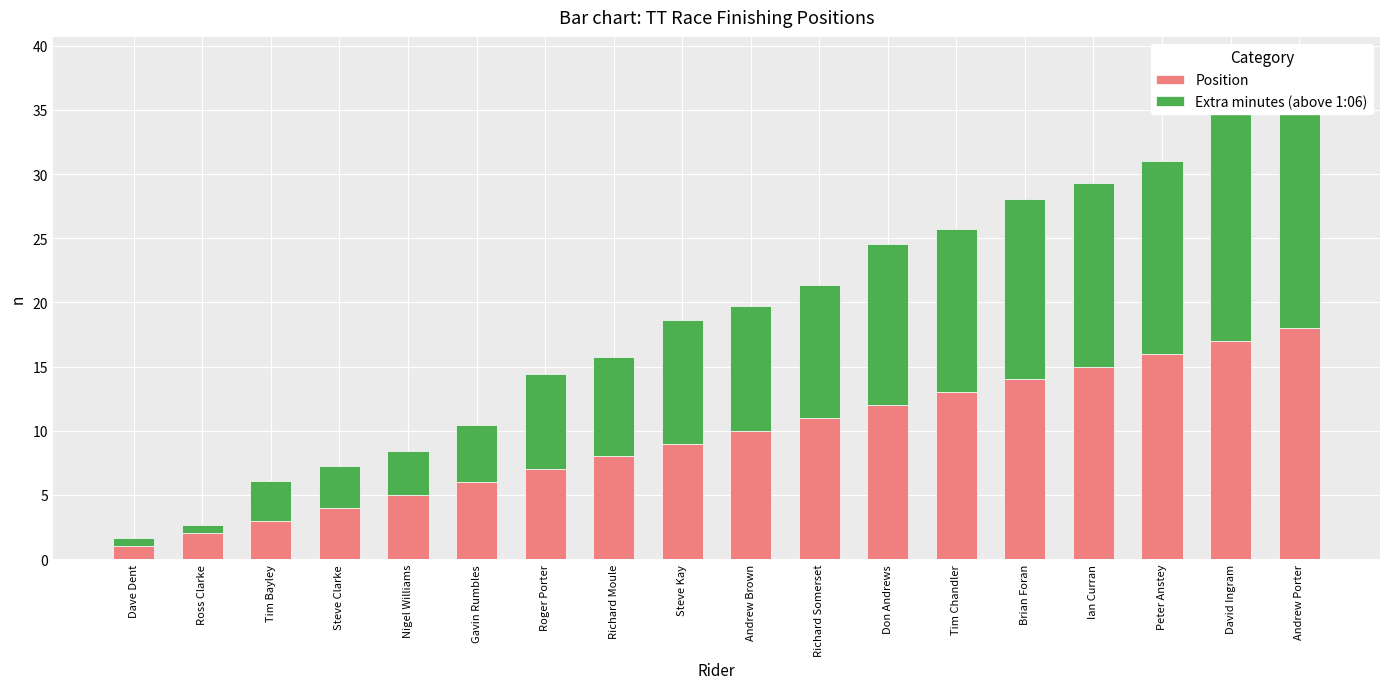

Between Peter Anstey and Ian Curran, which is larger?

Peter Anstey